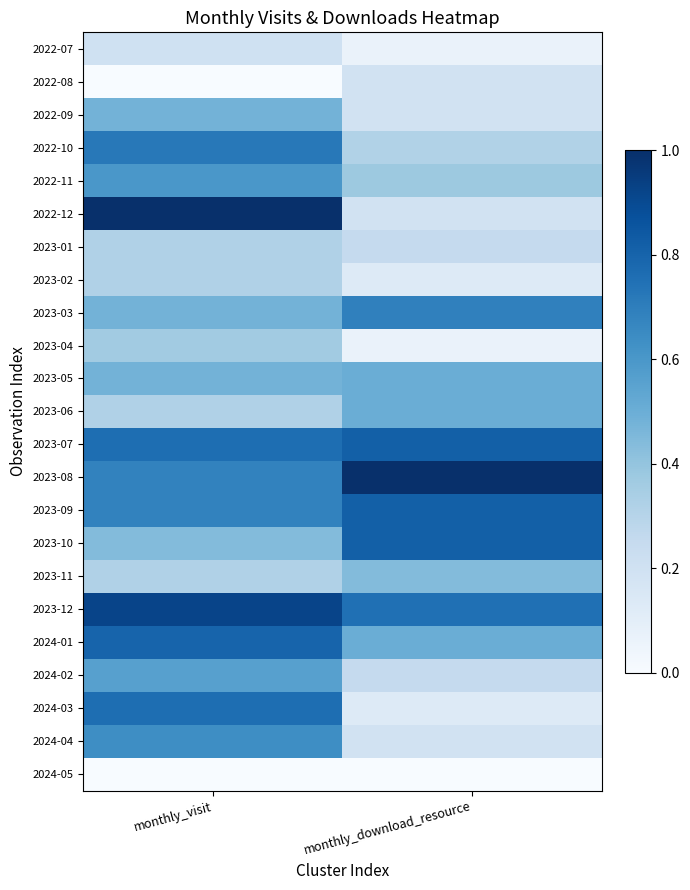

At how many categories does at least one series exceed 0?

2